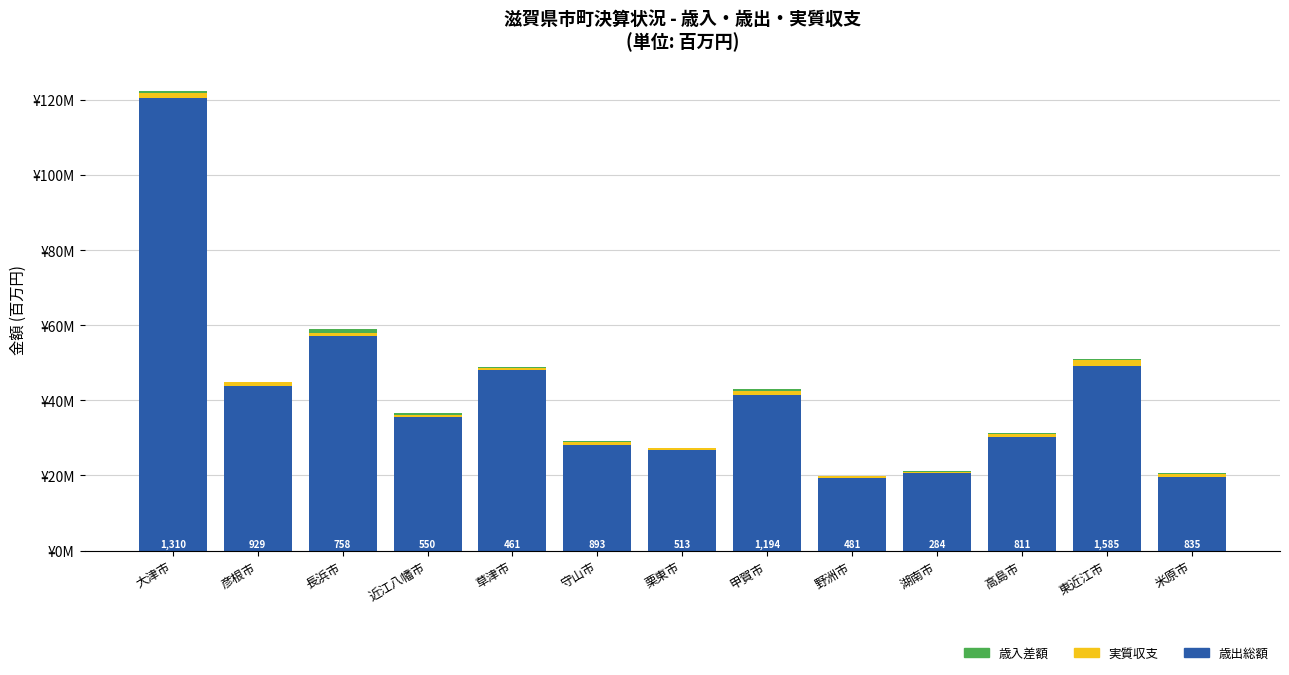

Which series changed the most between 大津市 and 長浜市?

歳出総額